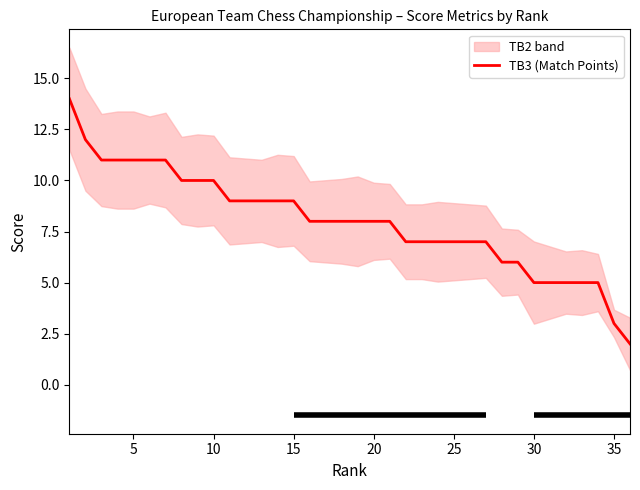

Is it true that TB3 (Match Points) equals 10 at 10?

True